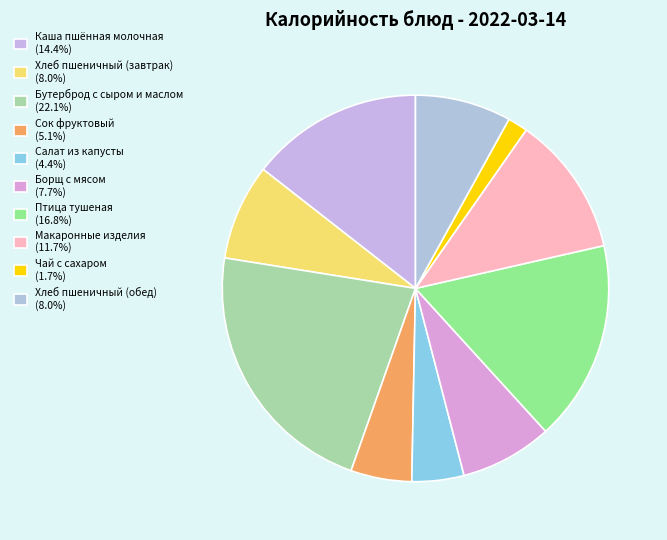

To the nearest percent, what is the average slice percentage?

10%